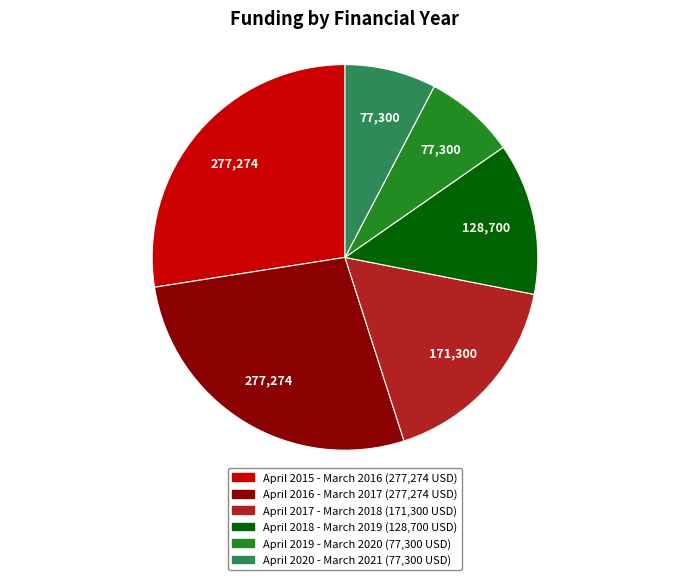

Does April 2015 - March 2016 represent more than half of the total?

No